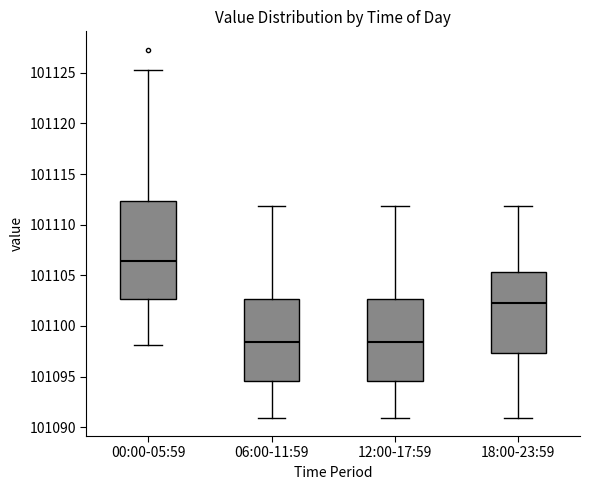

Where does the lower whisker of the box for 12:00-17:59 end on the y-axis? The values are not printed on the chart, so give them approximately, as read against the axis.

101091.0